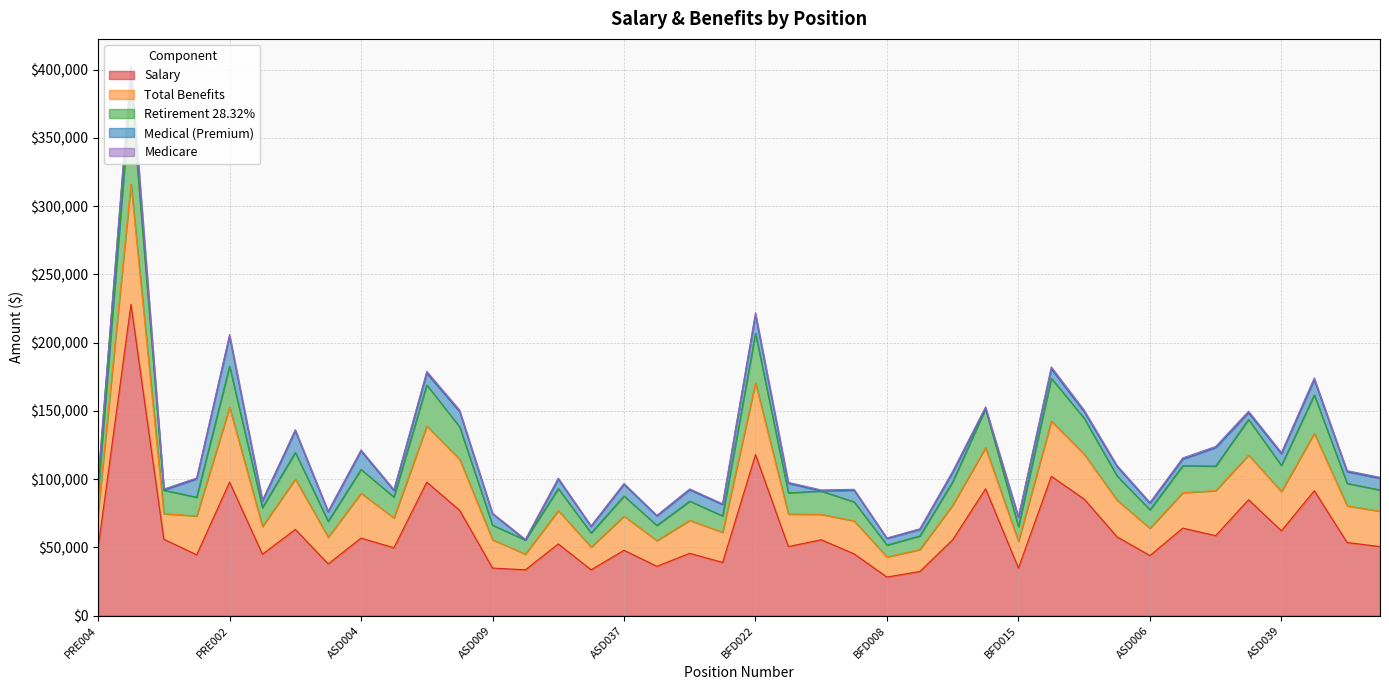

Where is the first local maximum for Total Benefits?

PRE005